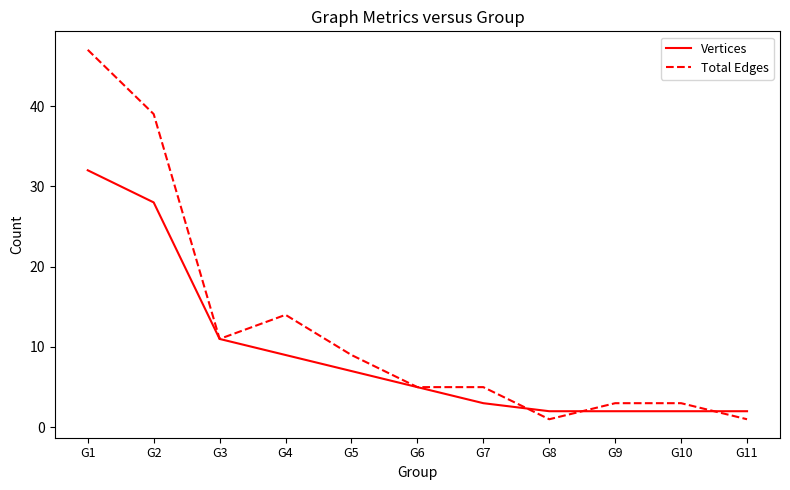

Which category has the highest value in the Total Edges series?

G1